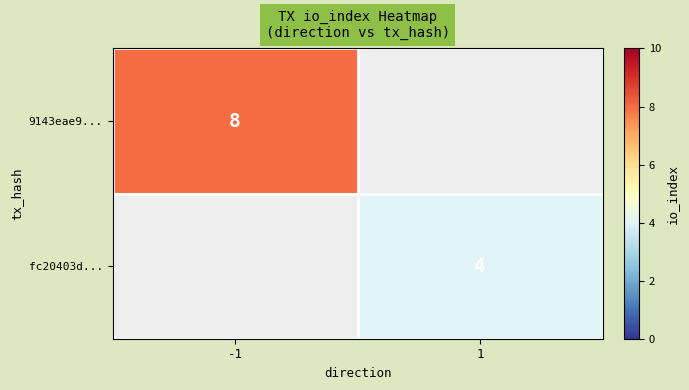

Is it true that fc20403d... equals 6 at 1?

False